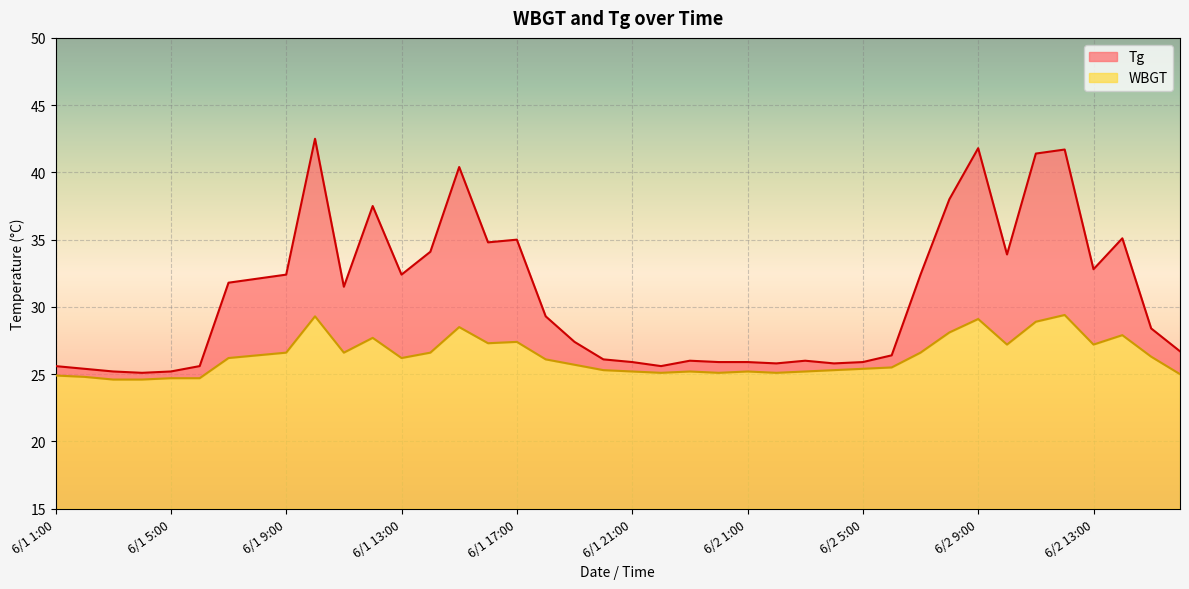

At which label does Tg reach its minimum?

6/1 4:00